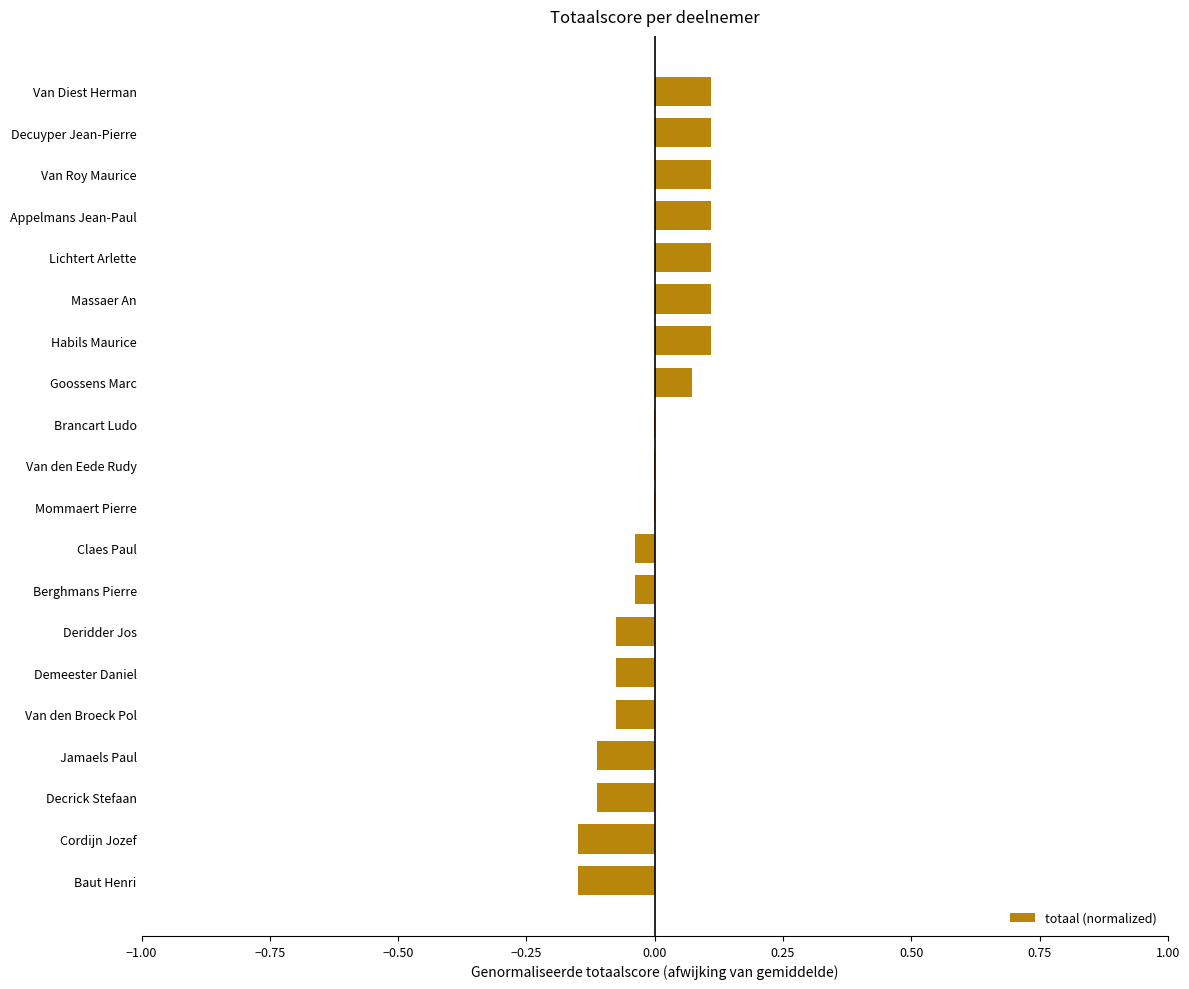

Which has a higher value, Decuyper Jean-Pierre or Claes Paul?

Decuyper Jean-Pierre